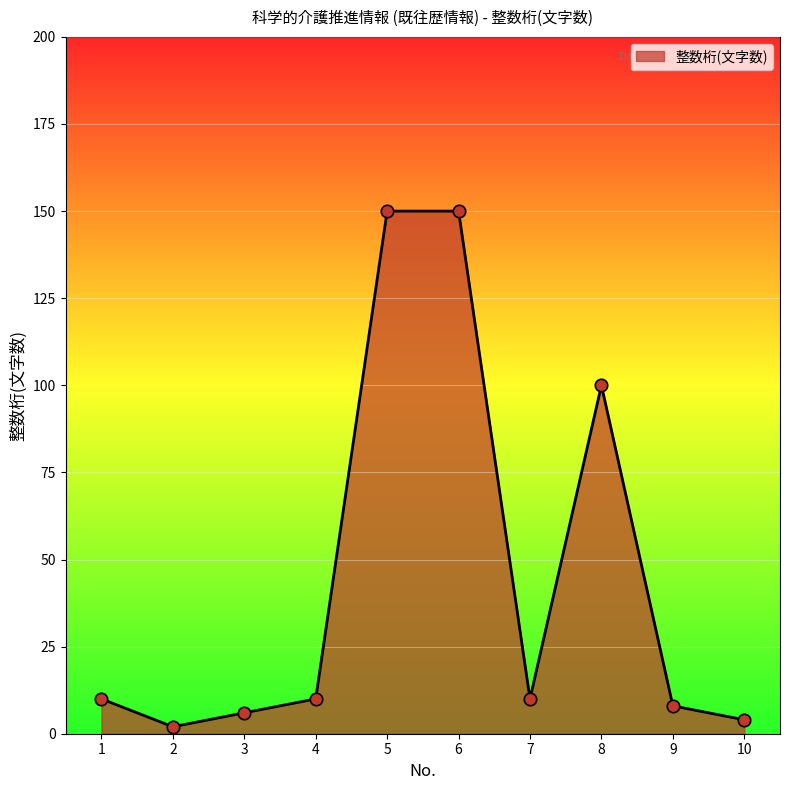

What is the ratio of the value at 5 to the value at 1?

15.0